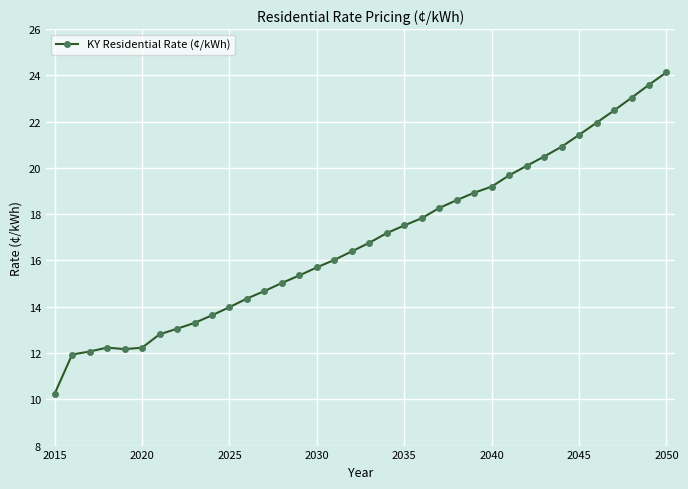

What is the greatest value displayed?

24.1